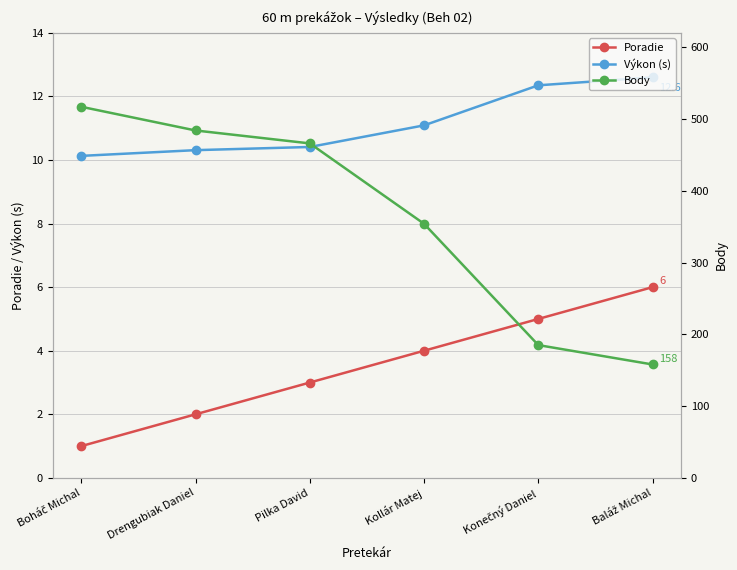

Which category has the highest value across all series?

Boháč Michal